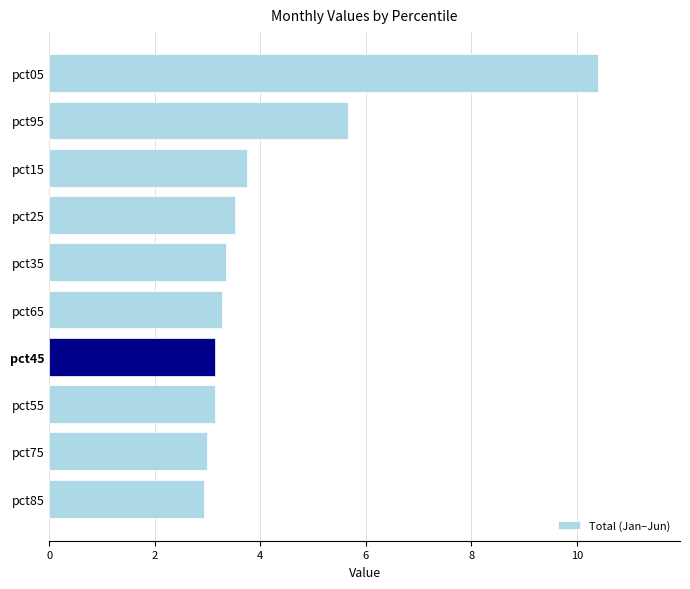

True or false: the data shows 2.1 at pct45.

False